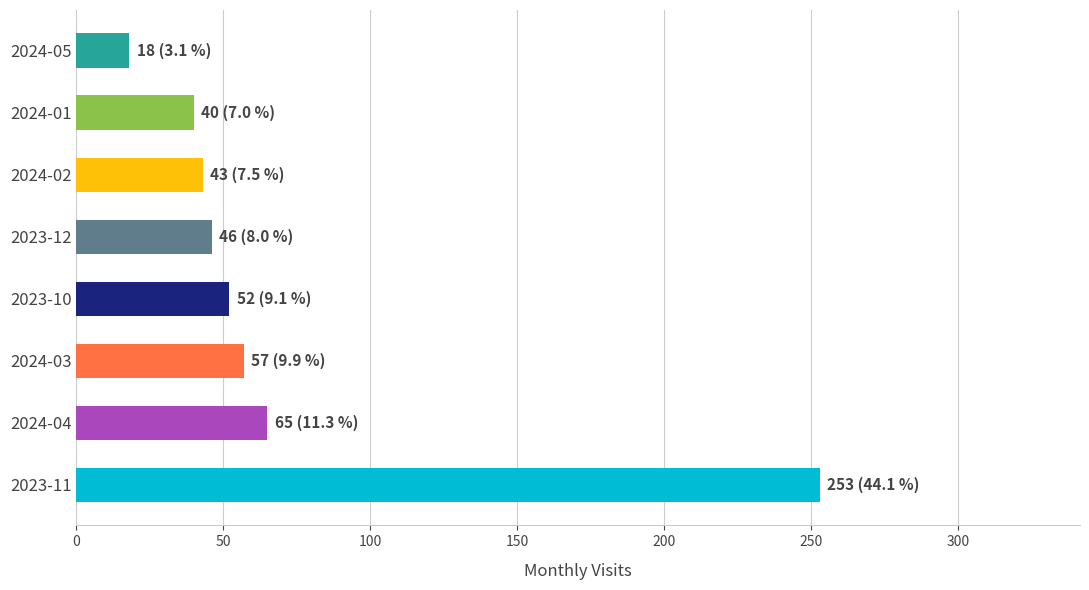

What is the maximum value shown in the chart?

253